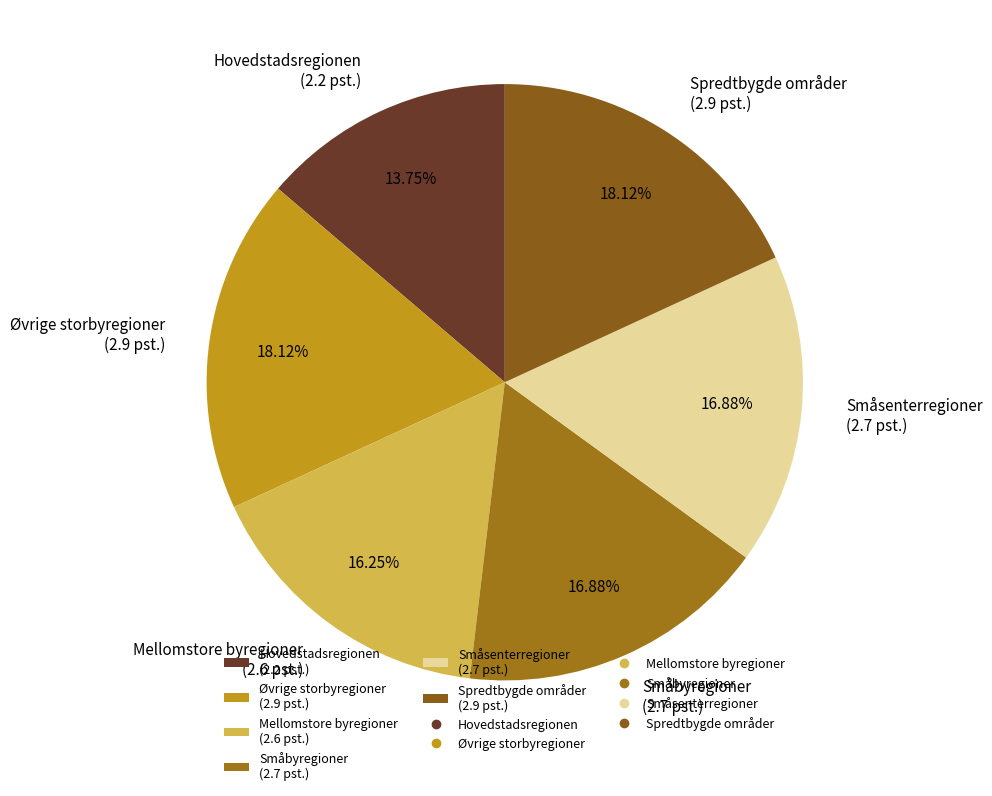

How many slices are in this pie chart?

6